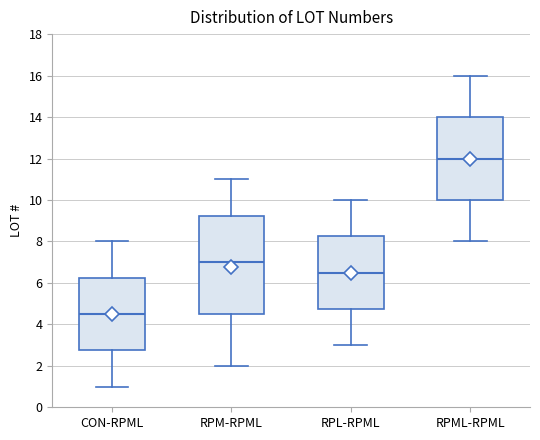

Reading left to right, transcribe this box plot: for each box, give where its median line is, the range the box spans, and where its two whiskers end, as read against the y-axis. The values are not printed on the chart, so give them approximately, as read against the axis.

CON-RPML: median 4.6, box 2.8 to 6.2, whiskers 1.0 to 8.0
RPM-RPML: median 7.0, box 4.6 to 9.2, whiskers 2.0 to 11.0
RPL-RPML: median 6.6, box 4.8 to 8.2, whiskers 3.0 to 10.0
RPML-RPML: median 12.0, box 10.0 to 14.0, whiskers 8.0 to 16.0